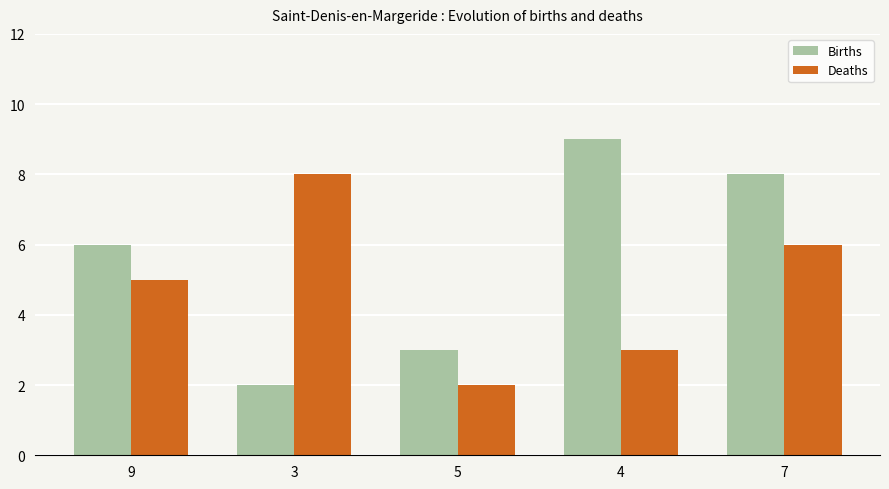

What is the greatest value displayed?

9